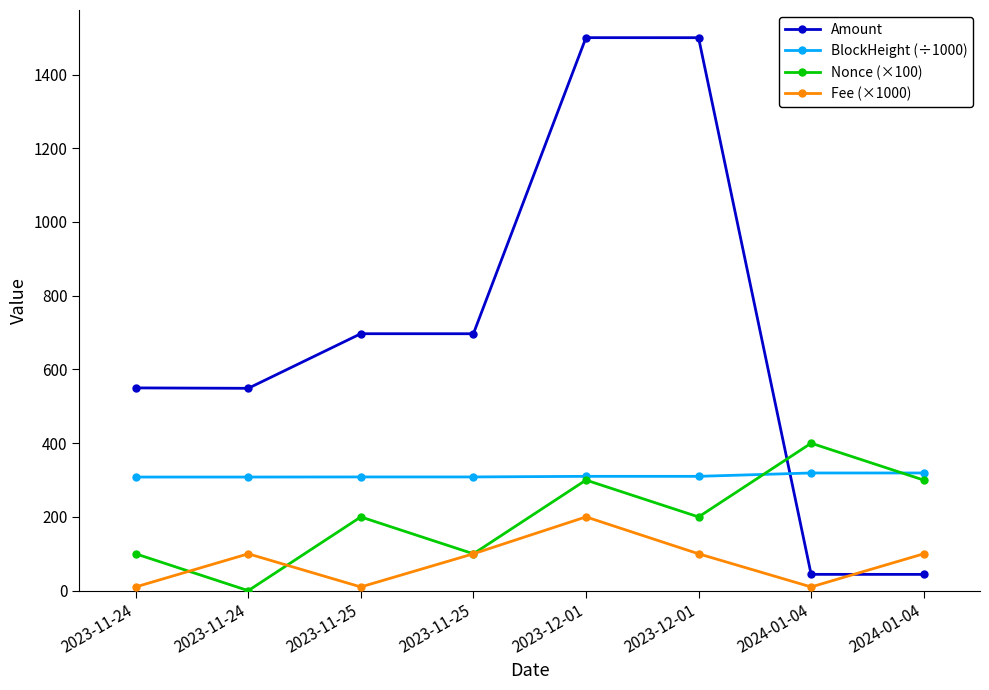

What are all the series names shown in the legend?

Amount, BlockHeight (÷1000), Nonce (×100), Fee (×1000)